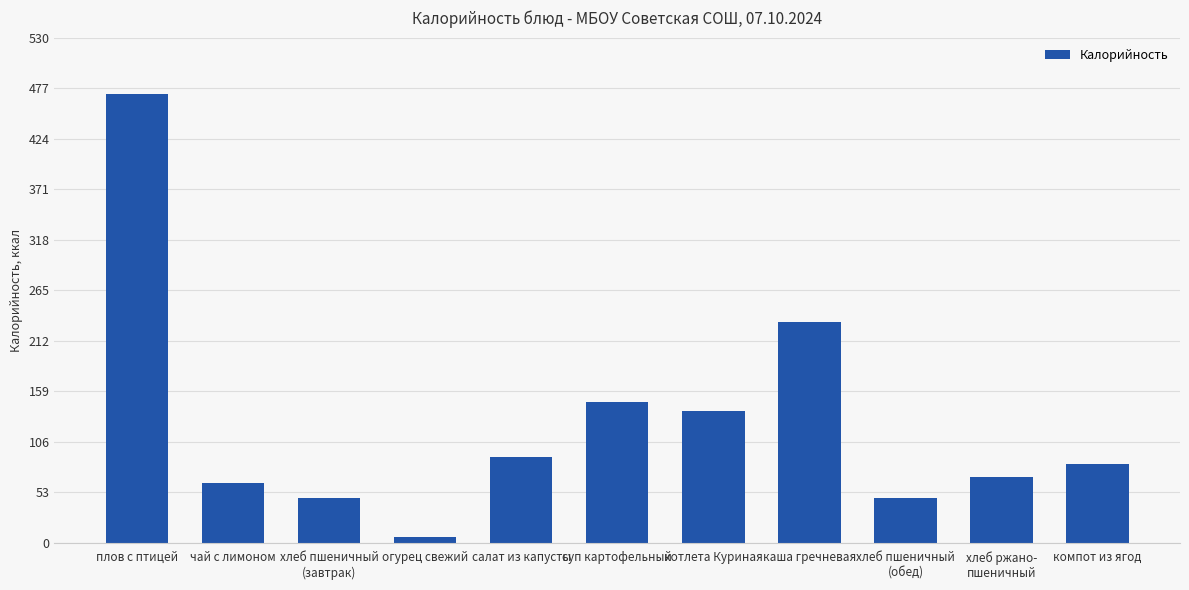

What is the value of the 3rd bar from the left?

46.9